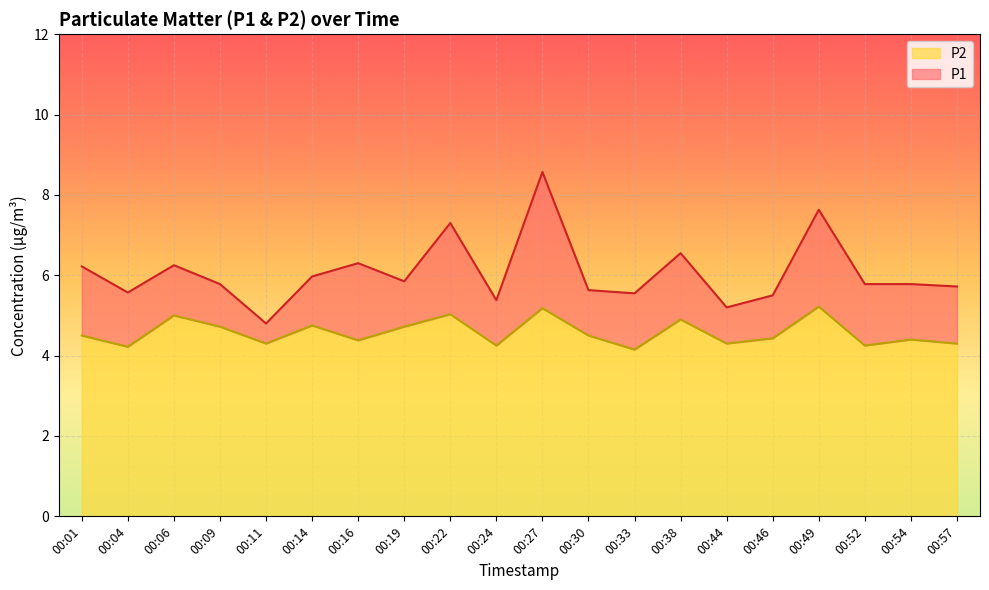

The value of P2 at 00:14 is 7.2. True or false?

False